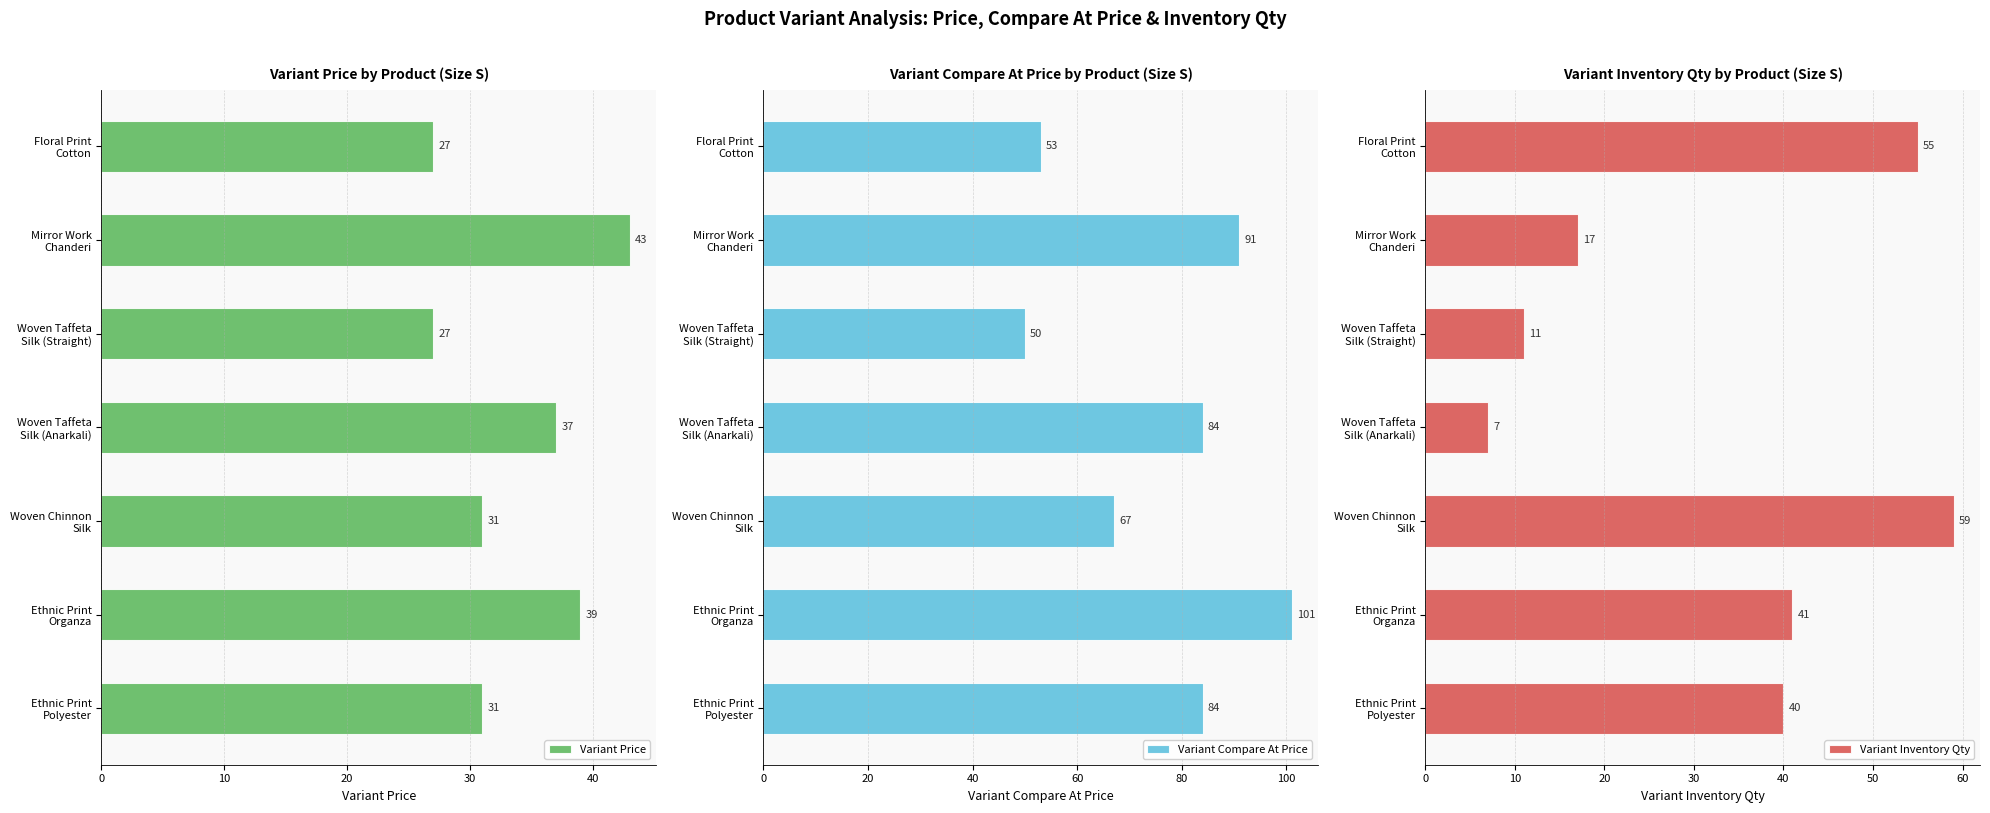

What is the sum of all Variant Compare At Price values?

530